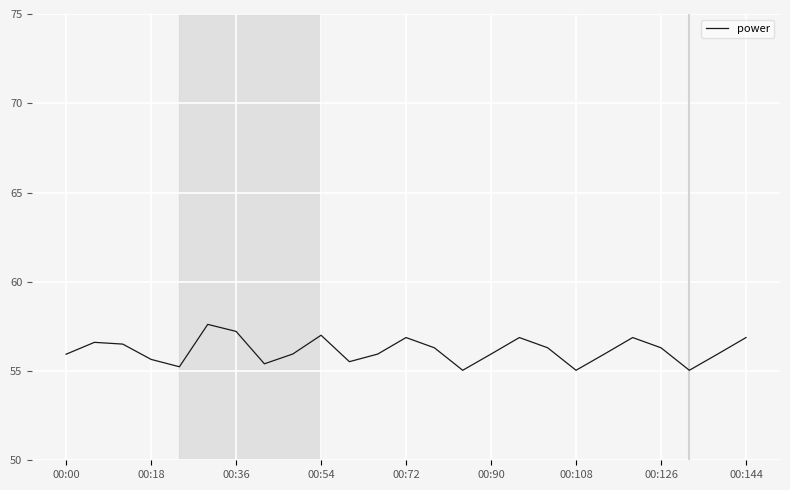

What is the minimum value shown in the chart?

55.0